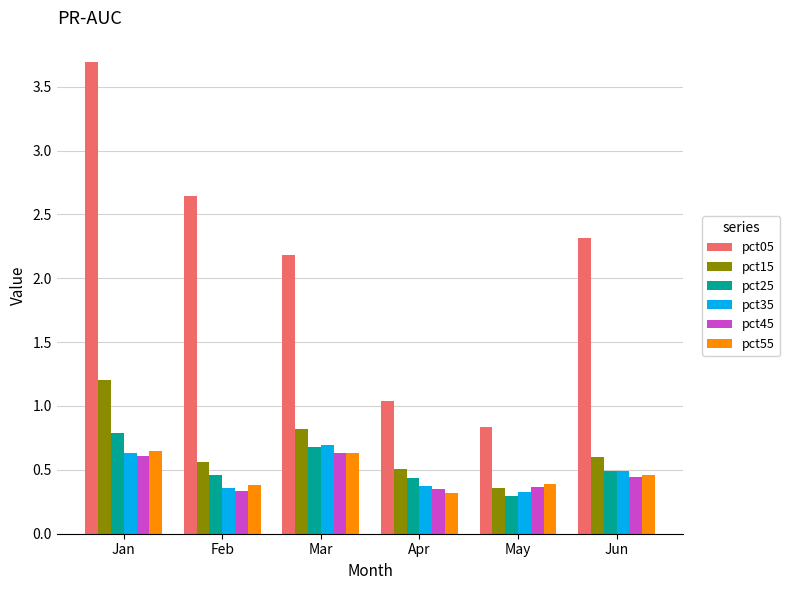

What is the sum of the pct25 values at Feb and May?

0.8